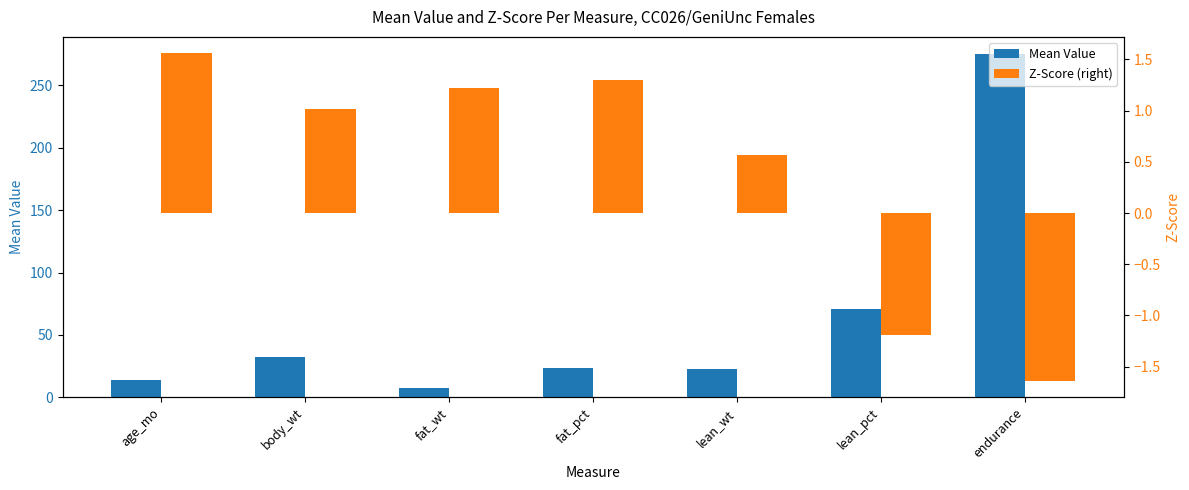

List the series in order of their peak value, lowest first.

Z-Score (right), Mean Value